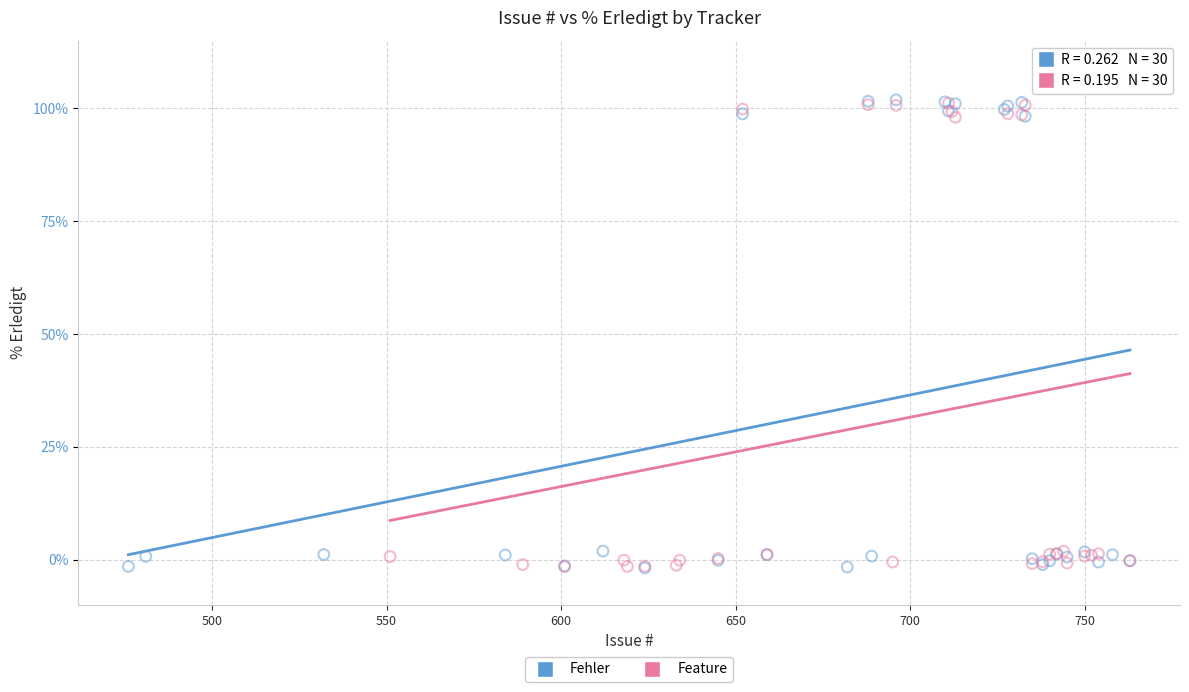

What are all the series names shown in the legend?

Fehler, Feature